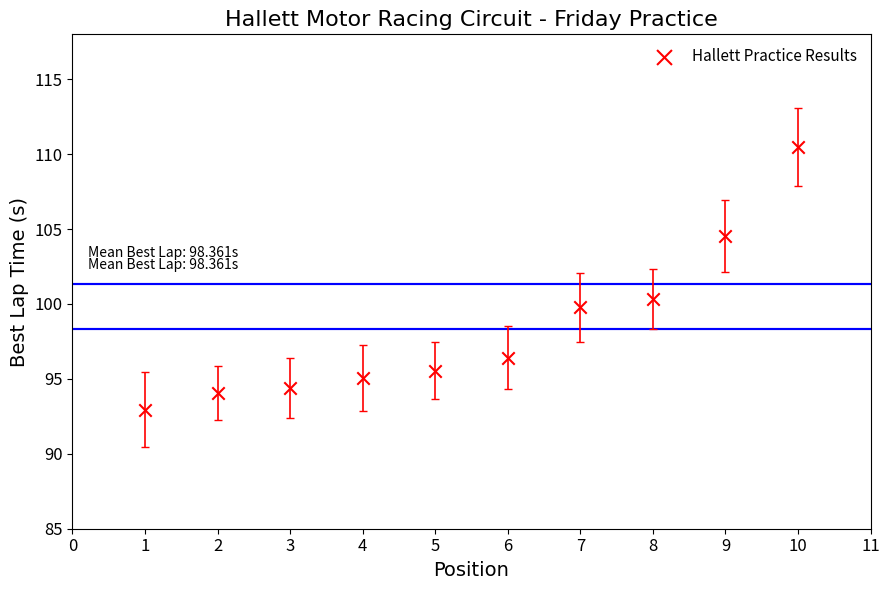

What is the range of X values (max minus min)?

9.0